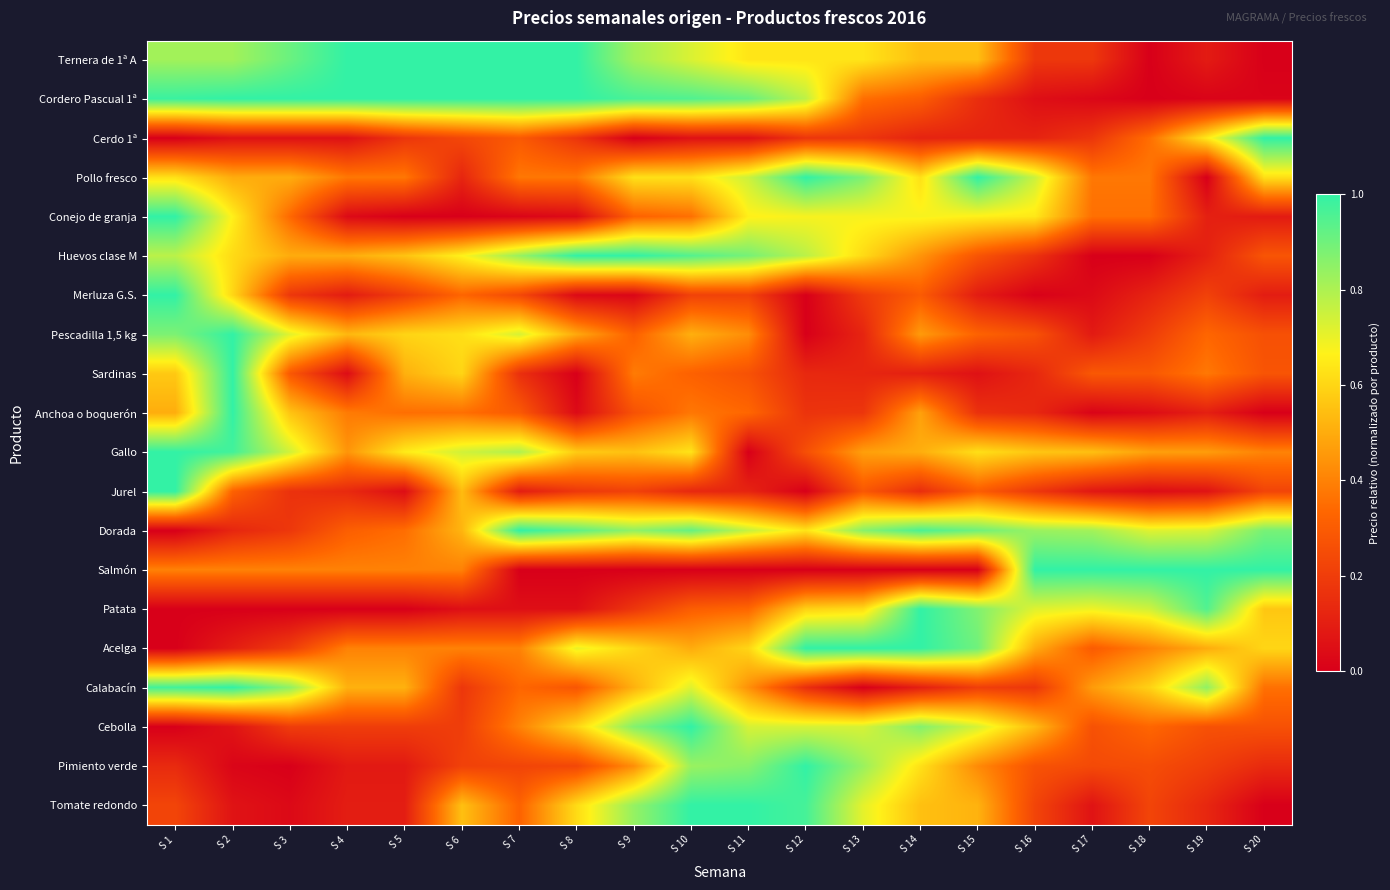

Reading left to right, transcribe all the data shown in this chart.

Ternera de 1ª A: S 1=0.8	S 2=0.8	S 3=0.9	S 4=1.0	S 5=1.0	S 6=1.0	S 7=1.0	S 8=1.0	S 9=0.8	S 10=0.7	S 11=0.6	S 12=0.6	S 13=0.6	S 14=0.5	S 15=0.5	S 16=0.2	S 17=0.2	S 18=0.0	S 19=0.1	S 20=0.0
Cordero Pascual 1ª: S 1=1.0	S 2=1.0	S 3=1.0	S 4=1.0	S 5=1.0	S 6=1.0	S 7=1.0	S 8=1.0	S 9=1.0	S 10=0.9	S 11=0.9	S 12=0.8	S 13=0.4	S 14=0.3	S 15=0.2	S 16=0.1	S 17=0.0	S 18=0.0	S 19=0.0	S 20=0.0
Cerdo 1ª: S 1=0.0	S 2=0.1	S 3=0.1	S 4=0.1	S 5=0.2	S 6=0.2	S 7=0.3	S 8=0.2	S 9=0.0	S 10=0.1	S 11=0.1	S 12=0.2	S 13=0.2	S 14=0.1	S 15=0.1	S 16=0.1	S 17=0.2	S 18=0.4	S 19=0.6	S 20=1.0
Pollo fresco: S 1=0.6	S 2=0.5	S 3=0.5	S 4=0.4	S 5=0.4	S 6=0.1	S 7=0.4	S 8=0.4	S 9=0.6	S 10=0.6	S 11=0.8	S 12=1.0	S 13=0.9	S 14=0.6	S 15=1.0	S 16=0.8	S 17=0.4	S 18=0.4	S 19=0.0	S 20=0.6
Conejo de granja: S 1=1.0	S 2=0.7	S 3=0.3	S 4=0.0	S 5=0.0	S 6=0.0	S 7=0.0	S 8=0.0	S 9=0.3	S 10=0.4	S 11=0.7	S 12=0.7	S 13=0.7	S 14=0.7	S 15=0.7	S 16=0.6	S 17=0.4	S 18=0.4	S 19=0.1	S 20=0.1
Huevos clase M: S 1=0.8	S 2=0.6	S 3=0.5	S 4=0.5	S 5=0.6	S 6=0.7	S 7=0.8	S 8=1.0	S 9=1.0	S 10=0.9	S 11=0.9	S 12=0.8	S 13=0.6	S 14=0.4	S 15=0.3	S 16=0.2	S 17=0.0	S 18=0.0	S 19=0.1	S 20=0.3
Merluza G.S.: S 1=1.0	S 2=0.6	S 3=0.2	S 4=0.1	S 5=0.2	S 6=0.3	S 7=0.2	S 8=0.0	S 9=0.0	S 10=0.2	S 11=0.2	S 12=0.0	S 13=0.2	S 14=0.3	S 15=0.1	S 16=0.0	S 17=0.0	S 18=0.1	S 19=0.2	S 20=0.1
Pescadilla 1,5 kg: S 1=0.9	S 2=1.0	S 3=0.7	S 4=0.5	S 5=0.6	S 6=0.6	S 7=0.7	S 8=0.5	S 9=0.3	S 10=0.5	S 11=0.4	S 12=0.0	S 13=0.1	S 14=0.5	S 15=0.3	S 16=0.3	S 17=0.1	S 18=0.2	S 19=0.3	S 20=0.3
Sardinas: S 1=0.6	S 2=1.0	S 3=0.3	S 4=0.0	S 5=0.5	S 6=0.6	S 7=0.2	S 8=0.0	S 9=0.4	S 10=0.3	S 11=0.3	S 12=0.1	S 13=0.1	S 14=0.1	S 15=0.1	S 16=0.1	S 17=0.3	S 18=0.3	S 19=0.4	S 20=0.3
Anchoa o boquerón: S 1=0.5	S 2=1.0	S 3=0.6	S 4=0.4	S 5=0.4	S 6=0.4	S 7=0.3	S 8=0.0	S 9=0.3	S 10=0.4	S 11=0.3	S 12=0.2	S 13=0.2	S 14=0.5	S 15=0.2	S 16=0.1	S 17=0.0	S 18=0.0	S 19=0.1	S 20=0.0
Gallo: S 1=1.0	S 2=1.0	S 3=0.7	S 4=0.4	S 5=0.7	S 6=0.7	S 7=0.8	S 8=0.6	S 9=0.6	S 10=0.6	S 11=0.0	S 12=0.3	S 13=0.5	S 14=0.5	S 15=0.6	S 16=0.6	S 17=0.5	S 18=0.5	S 19=0.5	S 20=0.4
Jurel: S 1=1.0	S 2=0.3	S 3=0.2	S 4=0.1	S 5=0.0	S 6=0.5	S 7=0.1	S 8=0.2	S 9=0.2	S 10=0.1	S 11=0.1	S 12=0.0	S 13=0.3	S 14=0.2	S 15=0.3	S 16=0.2	S 17=0.1	S 18=0.0	S 19=0.1	S 20=0.2
Dorada: S 1=0.0	S 2=0.1	S 3=0.2	S 4=0.3	S 5=0.4	S 6=0.5	S 7=1.0	S 8=0.9	S 9=0.8	S 10=0.9	S 11=0.8	S 12=0.6	S 13=0.9	S 14=1.0	S 15=0.9	S 16=0.8	S 17=0.8	S 18=0.7	S 19=0.7	S 20=0.9
Salmón: S 1=0.4	S 2=0.4	S 3=0.4	S 4=0.4	S 5=0.4	S 6=0.4	S 7=0.0	S 8=0.0	S 9=0.0	S 10=0.0	S 11=0.0	S 12=0.0	S 13=0.0	S 14=0.0	S 15=0.0	S 16=1.0	S 17=1.0	S 18=1.0	S 19=1.0	S 20=1.0
Patata: S 1=0.0	S 2=0.0	S 3=0.0	S 4=0.0	S 5=0.0	S 6=0.1	S 7=0.1	S 8=0.1	S 9=0.2	S 10=0.3	S 11=0.3	S 12=0.6	S 13=0.6	S 14=1.0	S 15=0.9	S 16=0.7	S 17=0.7	S 18=0.7	S 19=0.9	S 20=0.6
Acelga: S 1=0.0	S 2=0.1	S 3=0.2	S 4=0.4	S 5=0.4	S 6=0.4	S 7=0.4	S 8=0.7	S 9=0.6	S 10=0.5	S 11=0.6	S 12=1.0	S 13=1.0	S 14=1.0	S 15=0.9	S 16=0.5	S 17=0.3	S 18=0.4	S 19=0.5	S 20=0.6
Calabacín: S 1=1.0	S 2=1.0	S 3=0.8	S 4=0.5	S 5=0.5	S 6=0.2	S 7=0.3	S 8=0.3	S 9=0.5	S 10=0.7	S 11=0.4	S 12=0.2	S 13=0.0	S 14=0.1	S 15=0.2	S 16=0.2	S 17=0.5	S 18=0.6	S 19=0.8	S 20=0.4
Cebolla: S 1=0.0	S 2=0.1	S 3=0.2	S 4=0.2	S 5=0.2	S 6=0.2	S 7=0.4	S 8=0.6	S 9=0.9	S 10=1.0	S 11=0.7	S 12=0.7	S 13=0.7	S 14=0.9	S 15=0.7	S 16=0.5	S 17=0.3	S 18=0.3	S 19=0.3	S 20=0.3
Pimiento verde: S 1=0.1	S 2=0.0	S 3=0.0	S 4=0.1	S 5=0.1	S 6=0.2	S 7=0.2	S 8=0.2	S 9=0.4	S 10=0.8	S 11=0.9	S 12=1.0	S 13=0.8	S 14=0.6	S 15=0.4	S 16=0.3	S 17=0.2	S 18=0.3	S 19=0.2	S 20=0.1
Tomate redondo: S 1=0.2	S 2=0.1	S 3=0.0	S 4=0.1	S 5=0.1	S 6=0.5	S 7=0.3	S 8=0.6	S 9=0.8	S 10=1.0	S 11=1.0	S 12=1.0	S 13=0.7	S 14=0.5	S 15=0.5	S 16=0.2	S 17=0.1	S 18=0.2	S 19=0.1	S 20=0.0